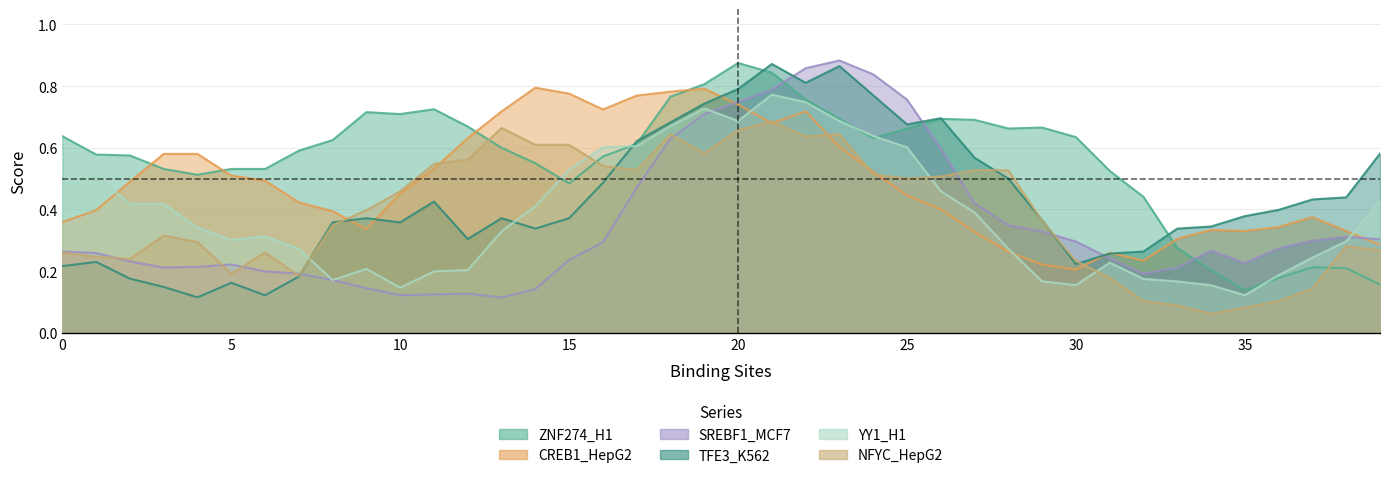

True or false: NFYC_HepG2 and SREBF1_MCF7 intersect in this chart.

True